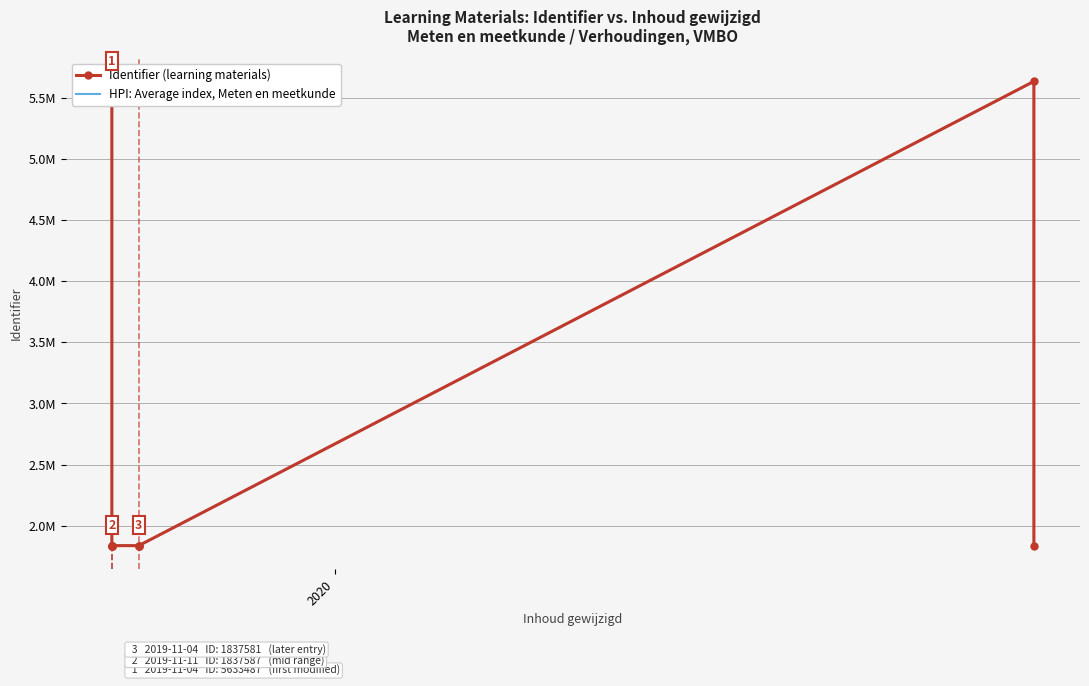

The HPI: Average index, Meten en meetkunde series shows 3028440 at 11. True or false?

False